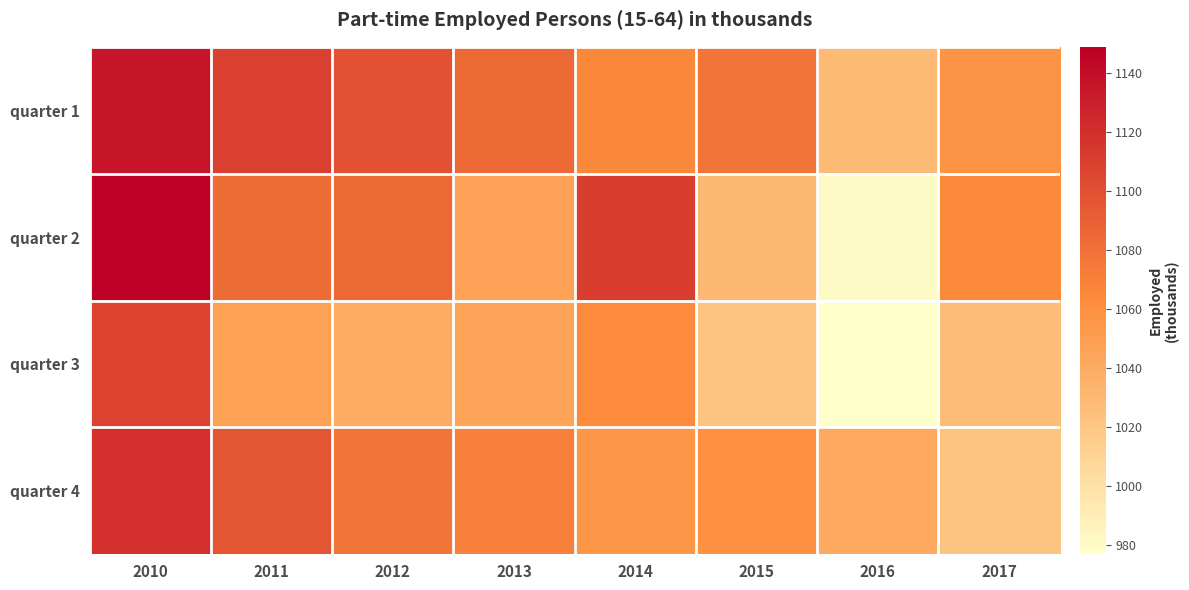

Reading left to right, transcribe all the data shown in this chart.

quarter 1: 2010=1136	2011=1110	2012=1099	2013=1085	2014=1066	2015=1078	2016=1029	2017=1057
quarter 2: 2010=1149	2011=1082	2012=1085	2013=1047	2014=1111	2015=1030	2016=981	2017=1065
quarter 3: 2010=1108	2011=1048	2012=1039	2013=1045	2014=1064	2015=1022	2016=977	2017=1027
quarter 4: 2010=1119	2011=1097	2012=1078	2013=1070	2014=1056	2015=1060	2016=1042	2017=1022